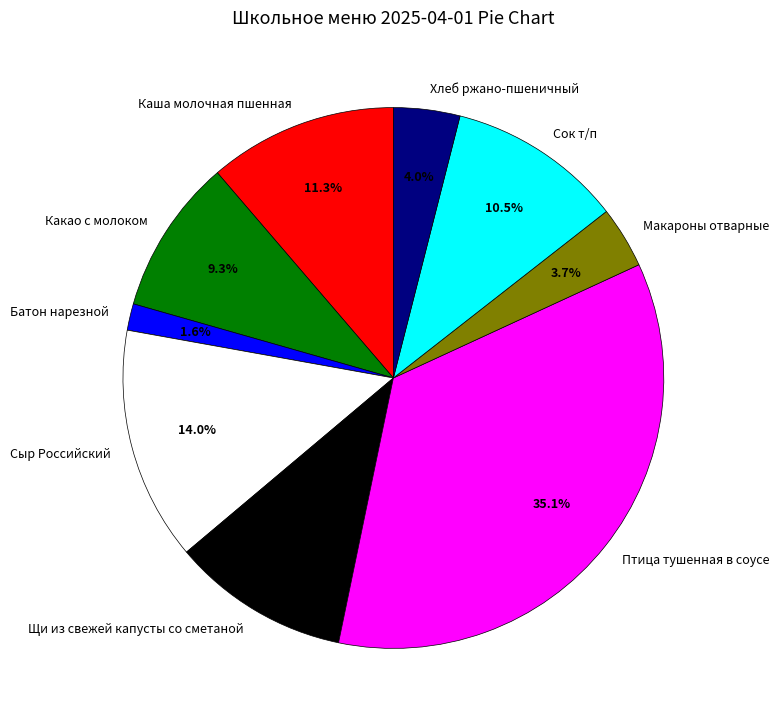

What is the ratio of the value at Макароны отварные to the value at Щи из свежей капусты со сметаной?

0.3